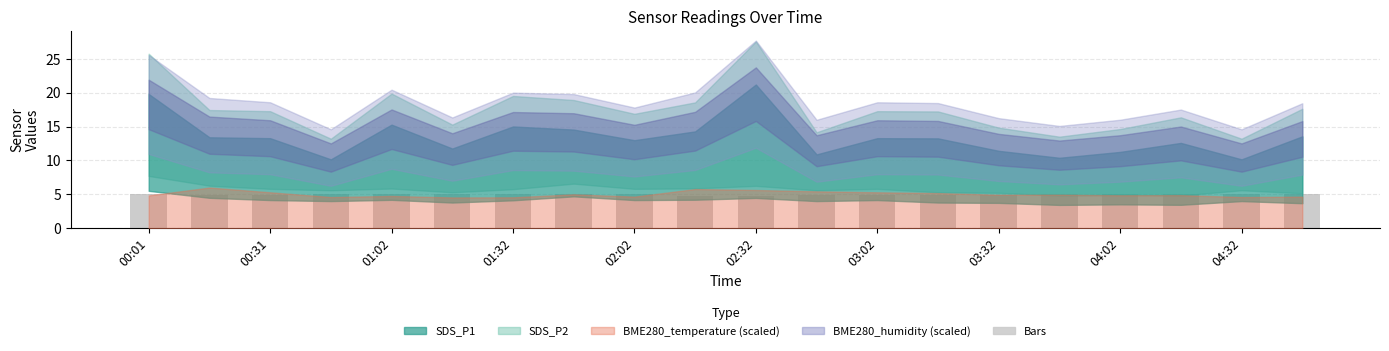

What is the value of the 9th bar from the left?

5.0